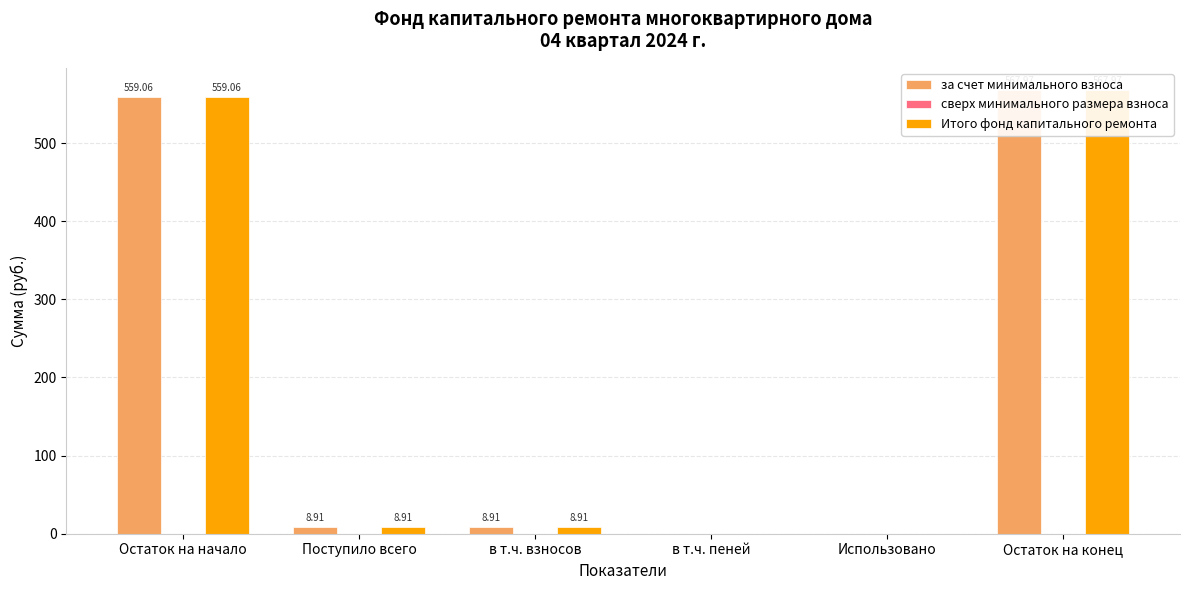

At how many categories does at least one series exceed 302?

2